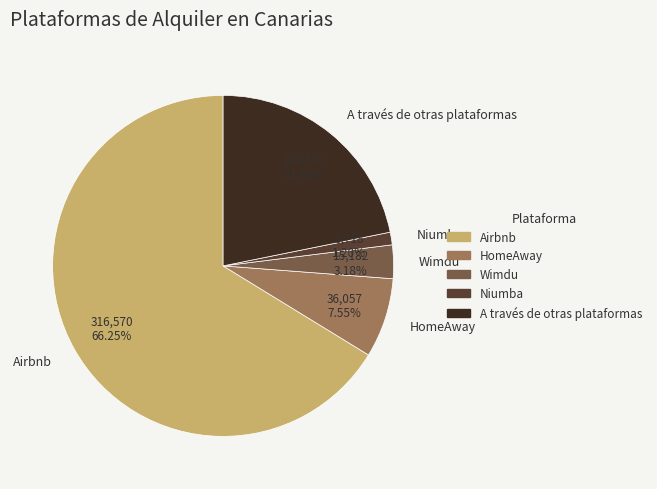

The Airbnb slice represents 66% of the pie. True or false?

True